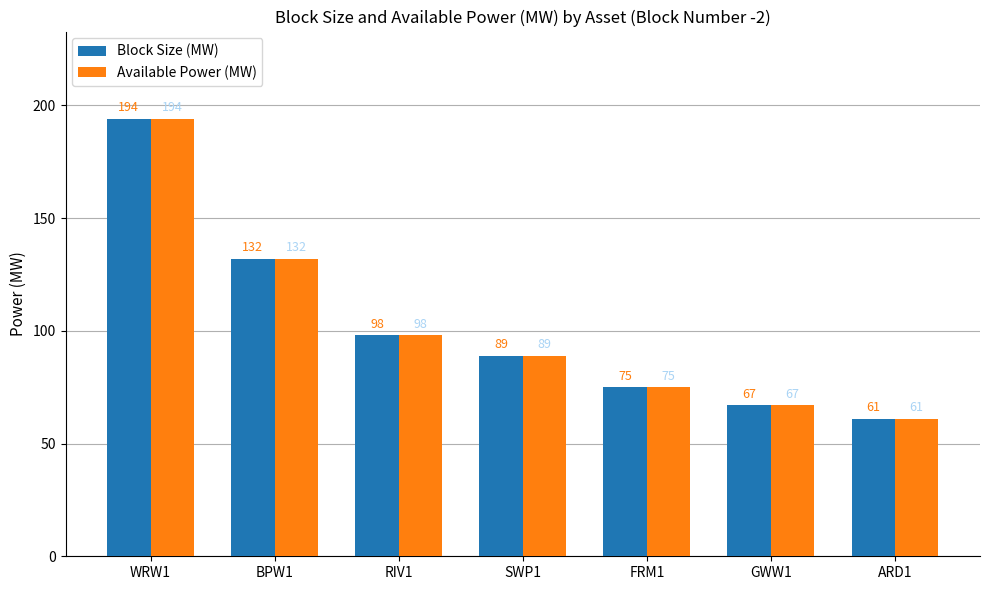

Does the chart contain any negative values?

No